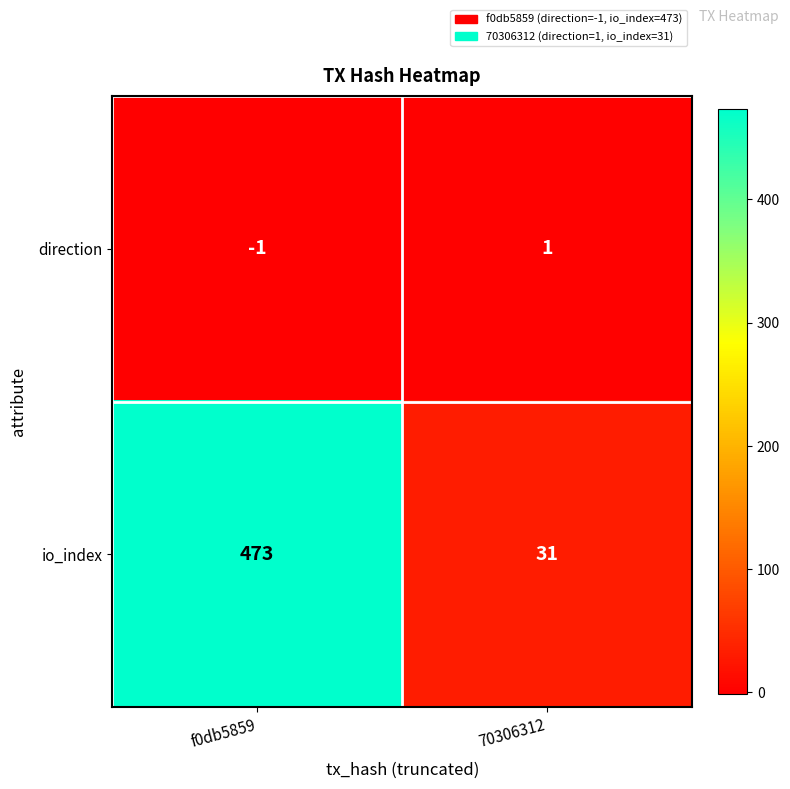

What is the difference between the highest and lowest values at 70306312?

30